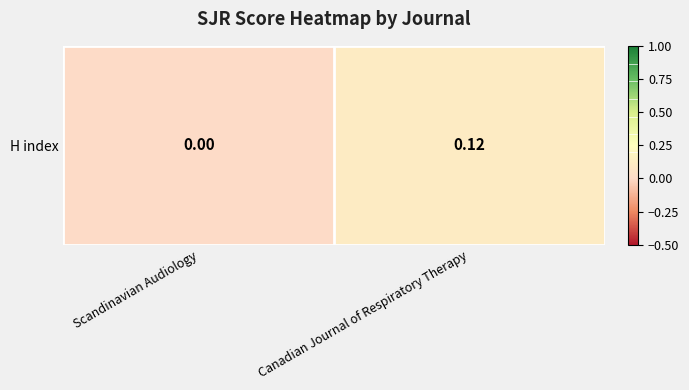

Which label corresponds to the smallest value in the chart?

Scandinavian Audiology